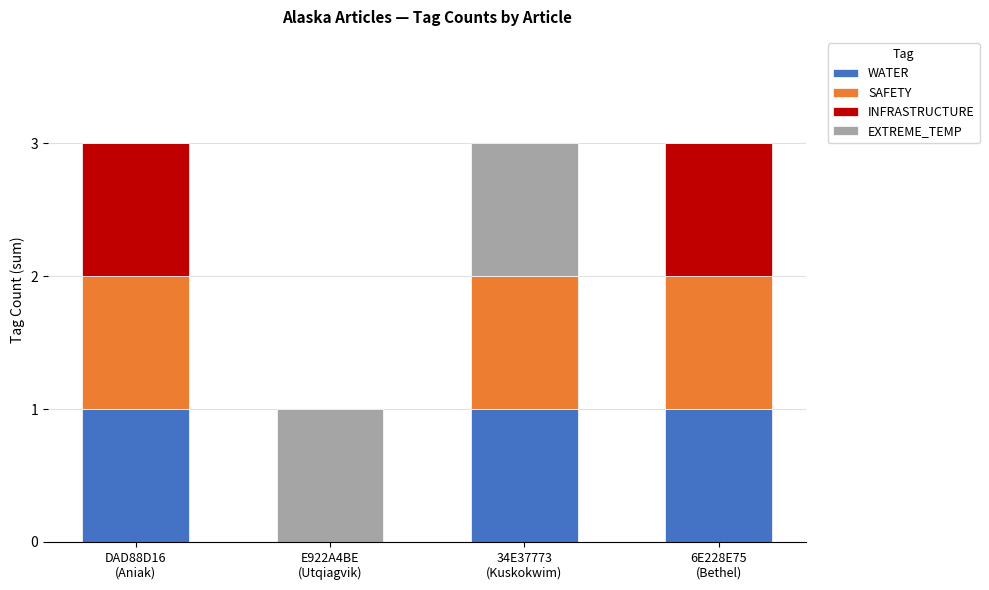

Does the chart contain stacked bars?

Yes